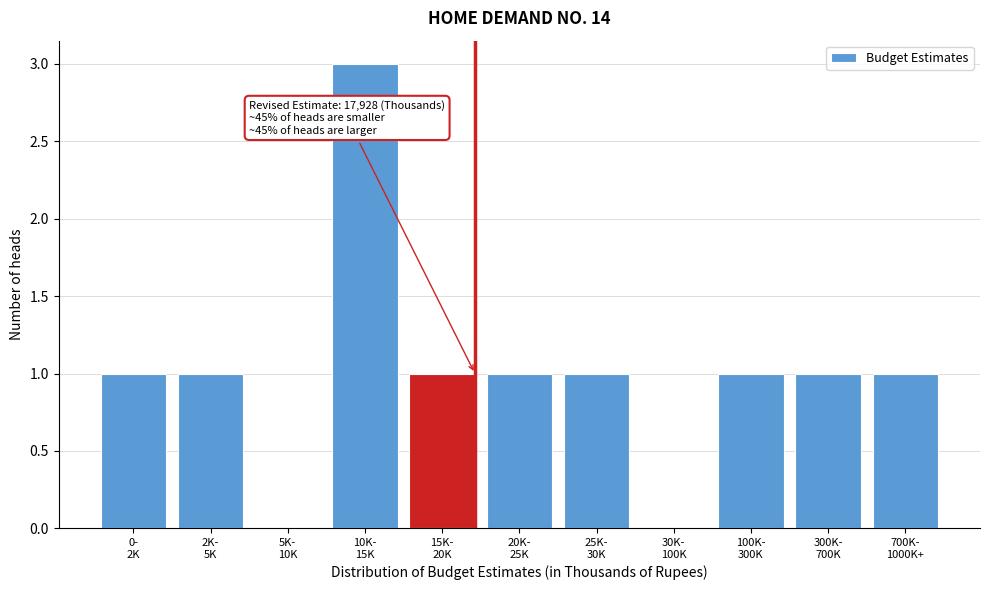

What is the sum of all values?

11